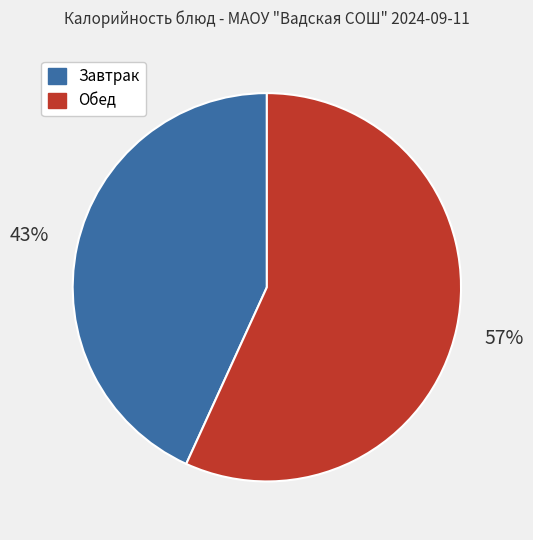

Does any single category account for the majority?

Yes